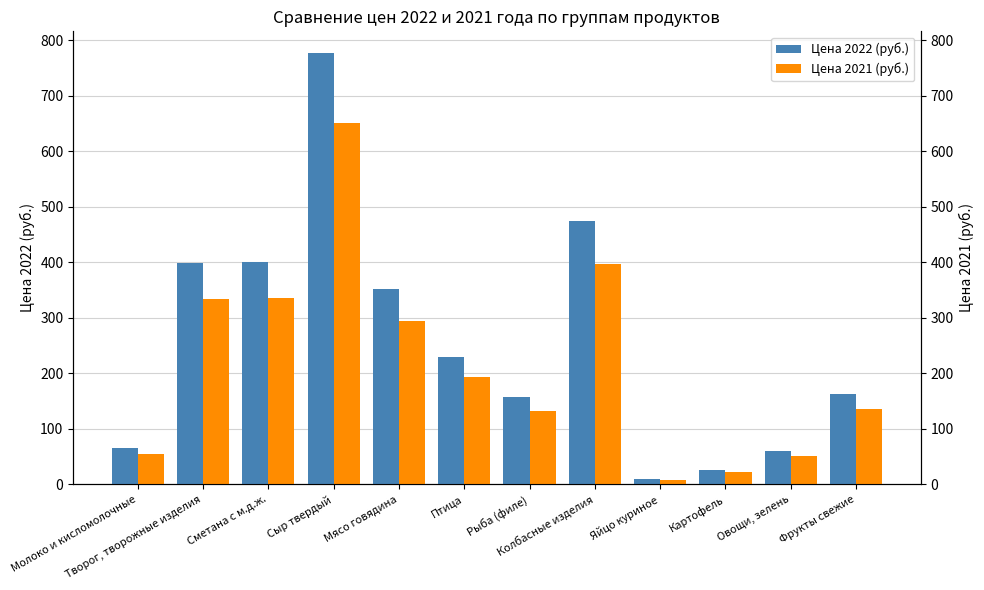

What position from the left is Молоко и кисломолочные?

1